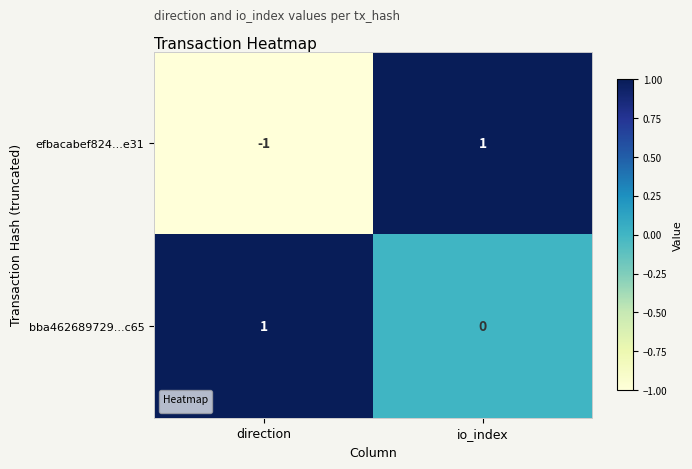

Which category has the lowest value across all series?

direction